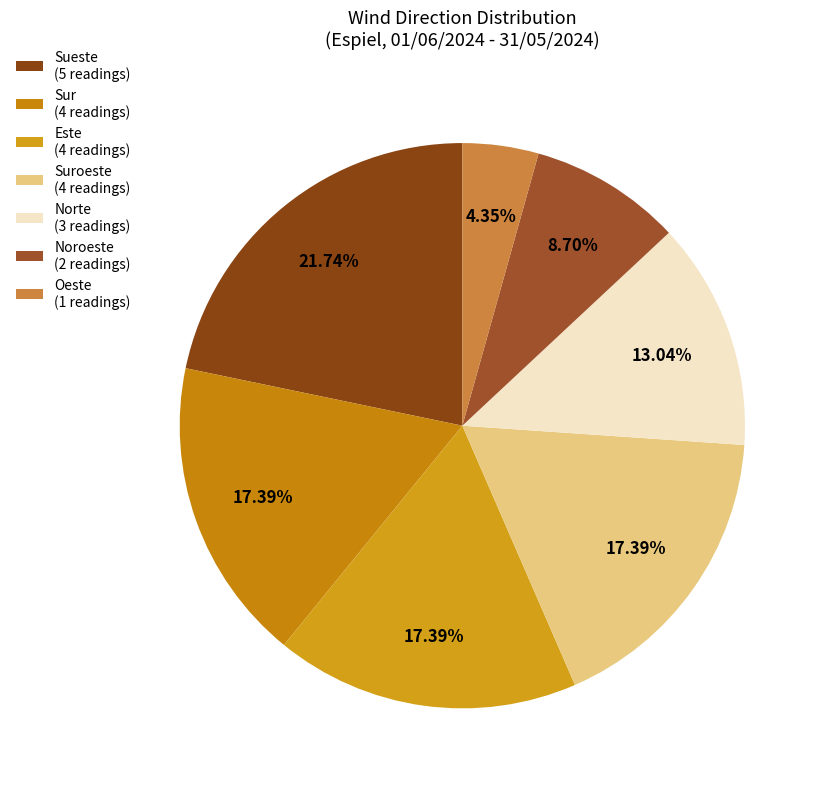

Rank the categories by value from highest to lowest.

Sueste, Sur, Este, Suroeste, Norte, Noroeste, Oeste